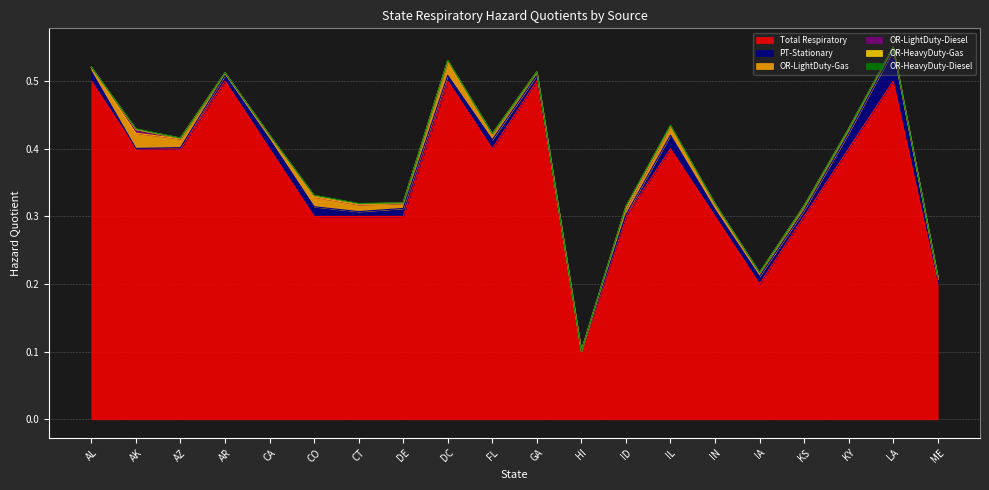

How many times do OR-HeavyDuty-Diesel and PT-Stationary cross each other?

2